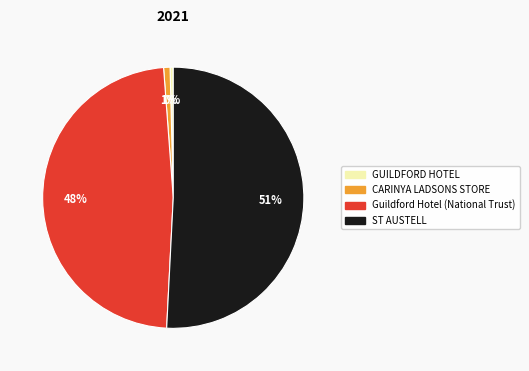

To the nearest percent, what portion does ST AUSTELL represent?

51%